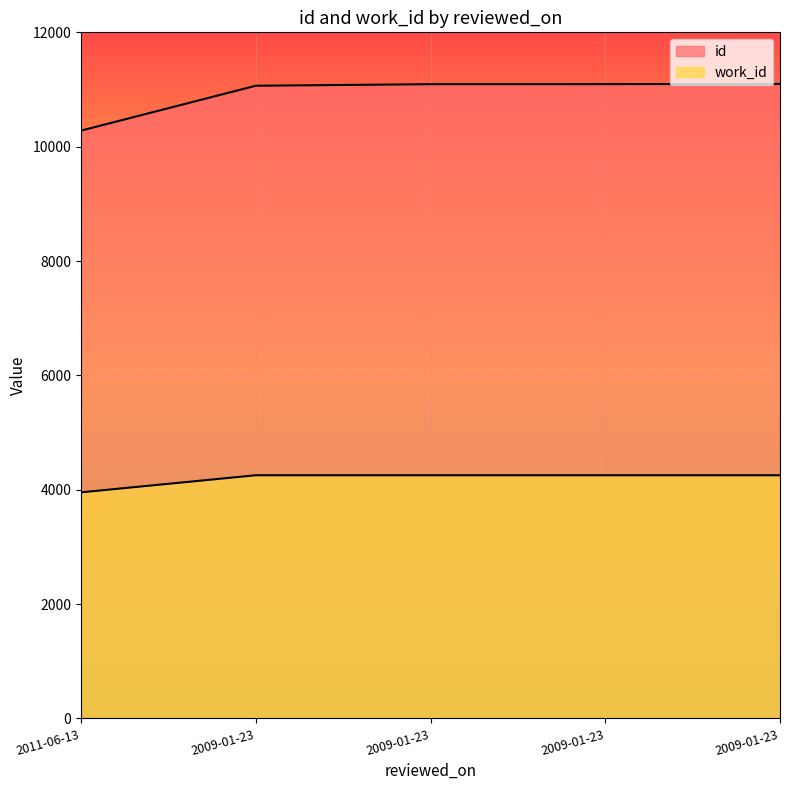

What is the lowest value of the work_id series?

3954